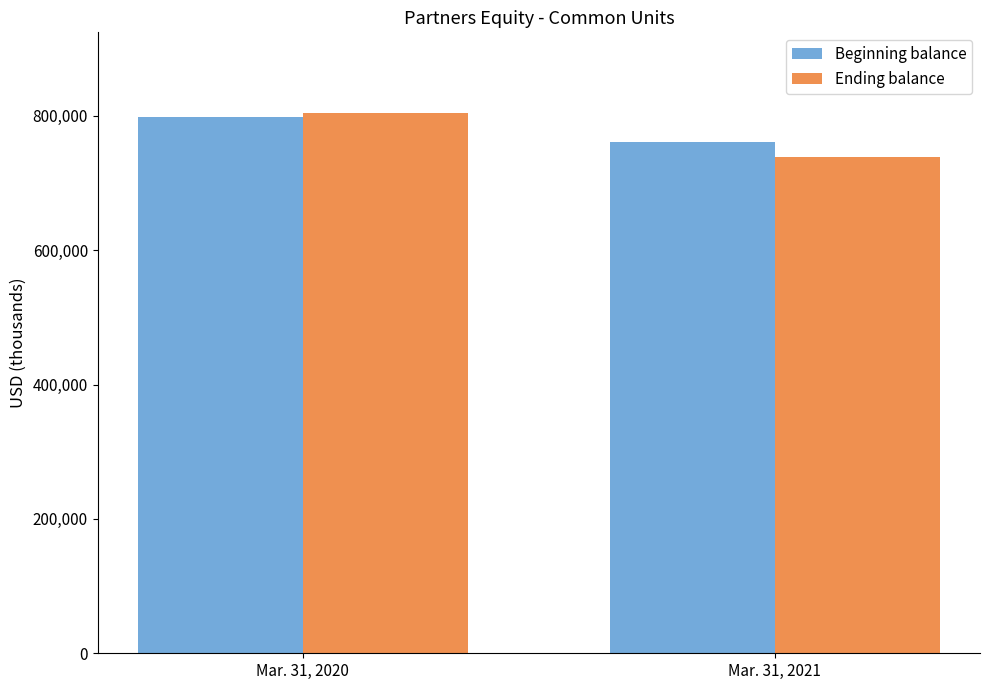

Rank the categories by Beginning balance value from lowest to highest.

Mar. 31, 2021, Mar. 31, 2020